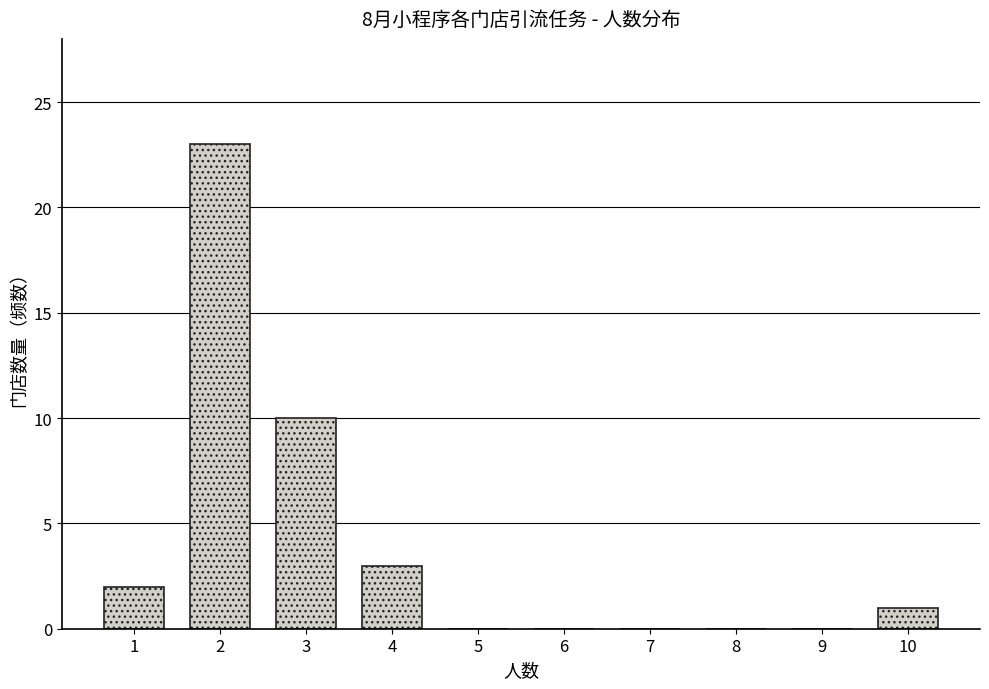

Reading left to right, extract all data points from this chart.

1=2	2=23	3=10	4=3	5=0	6=0	7=0	8=0	9=0	10=1